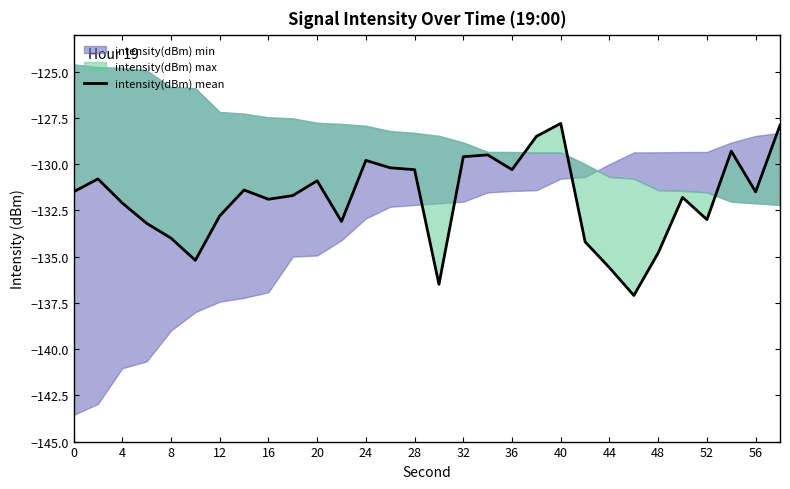

How many interior local valleys (lower than both neighbors) does the data have?

8